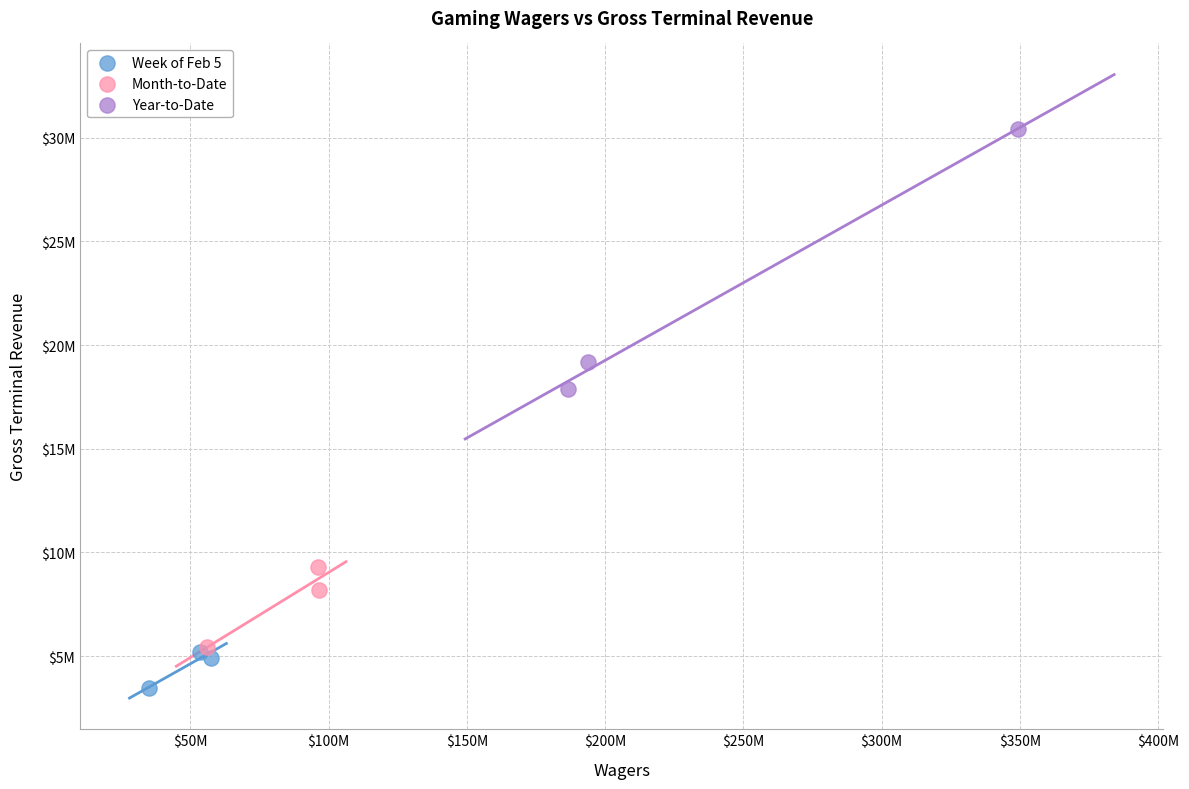

Which series reaches the minimum Y coordinate?

Week of Feb 5